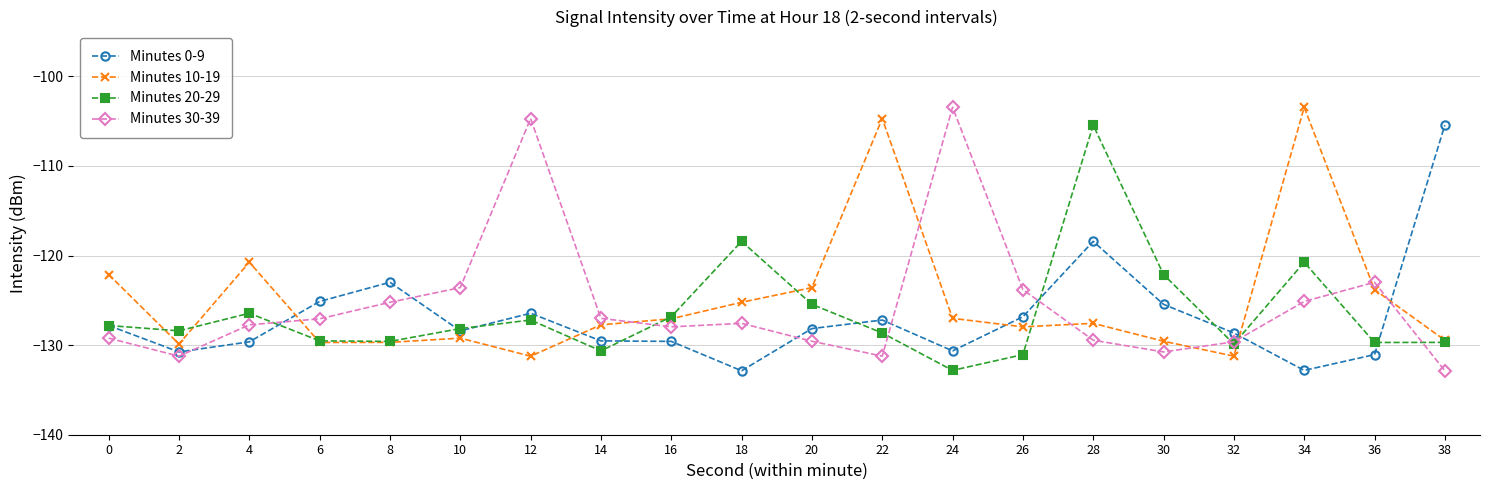

What is the smallest value displayed?

-132.9